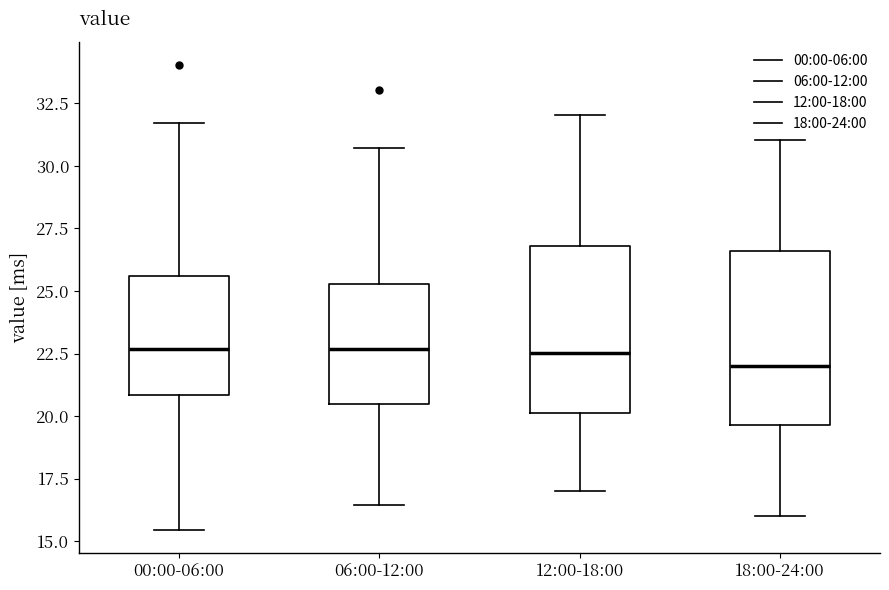

Reading left to right, read every box against the y-axis: the position of its median line, the range the box covers, and the ends of its whiskers. The values are not printed on the chart, so give them approximately, as read against the axis.

00:00-06:00: median 22.5, box 21.0 to 25.5, whiskers 15.5 to 31.5
06:00-12:00: median 22.5, box 20.5 to 25.5, whiskers 16.5 to 30.5
12:00-18:00: median 22.5, box 20.0 to 27.0, whiskers 17.0 to 32.0
18:00-24:00: median 22.0, box 19.5 to 26.5, whiskers 16.0 to 31.0